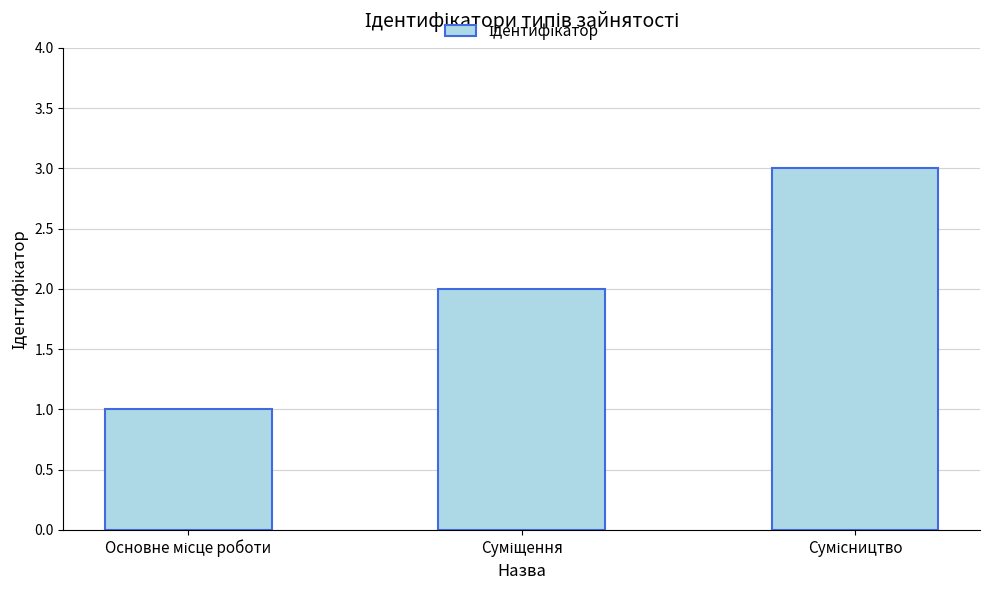

What is the greatest value displayed?

3